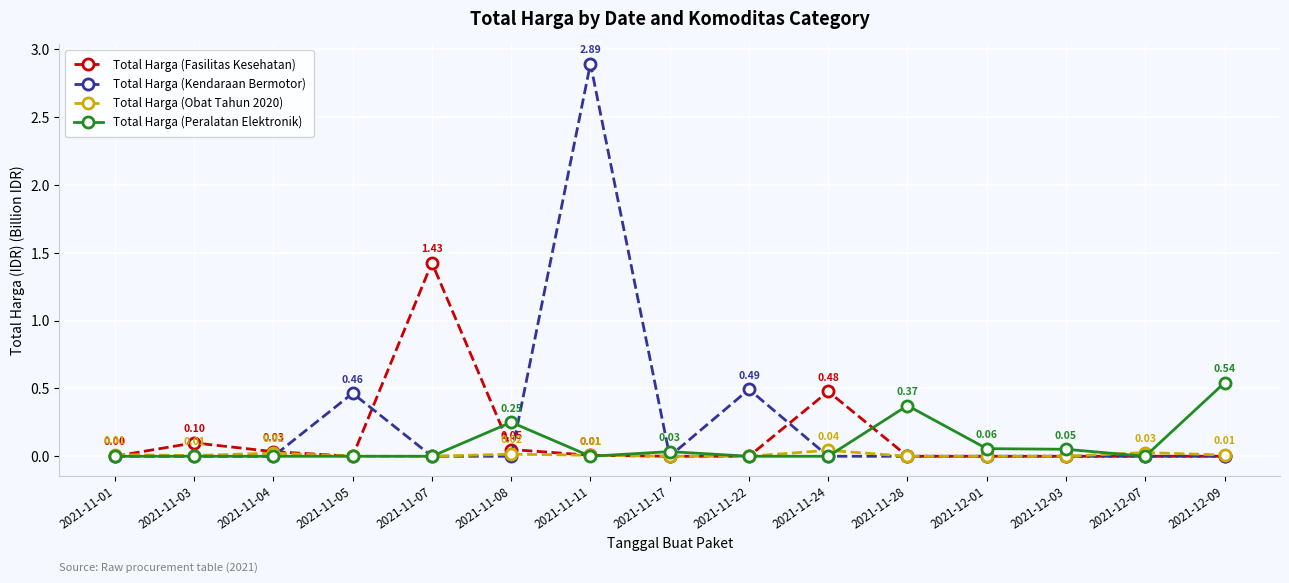

Which series has the widest spread of values?

Total Harga (Kendaraan Bermotor)